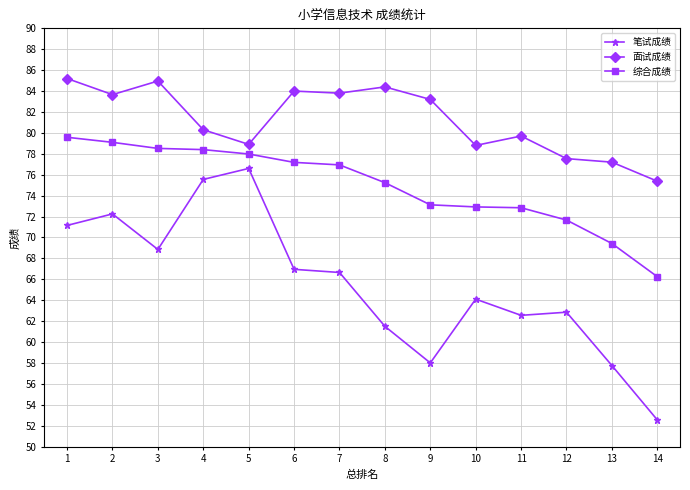

How many lines are shown in the chart?

3